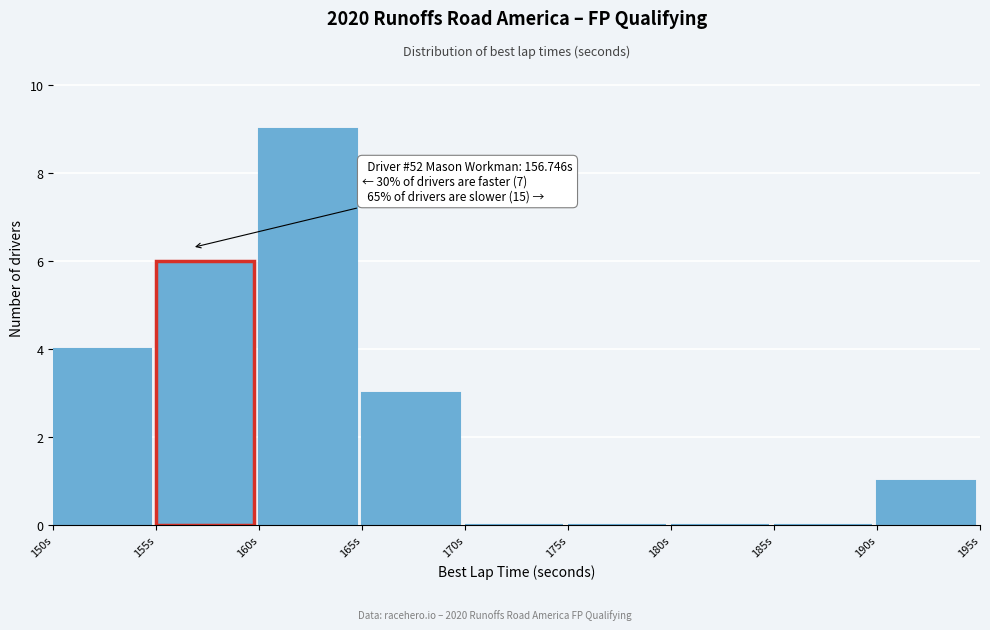

Over which range of the x-axis is the bar tallest?

160 to 165